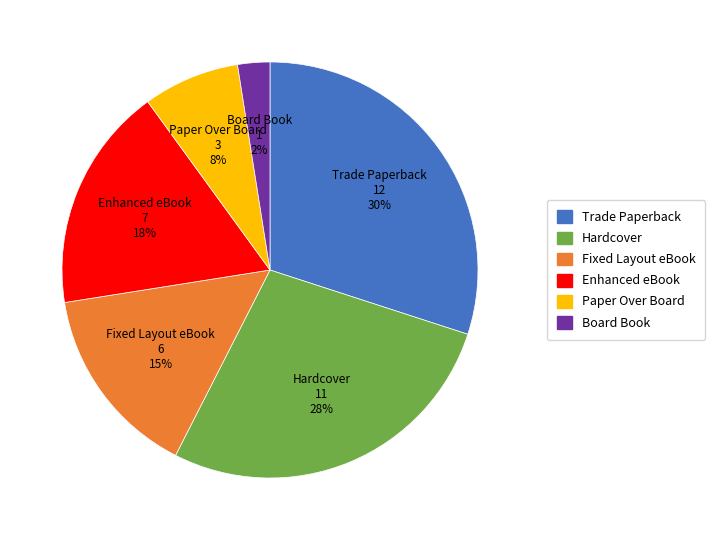

What percentage is the Trade Paperback slice, to the nearest percent?

30%